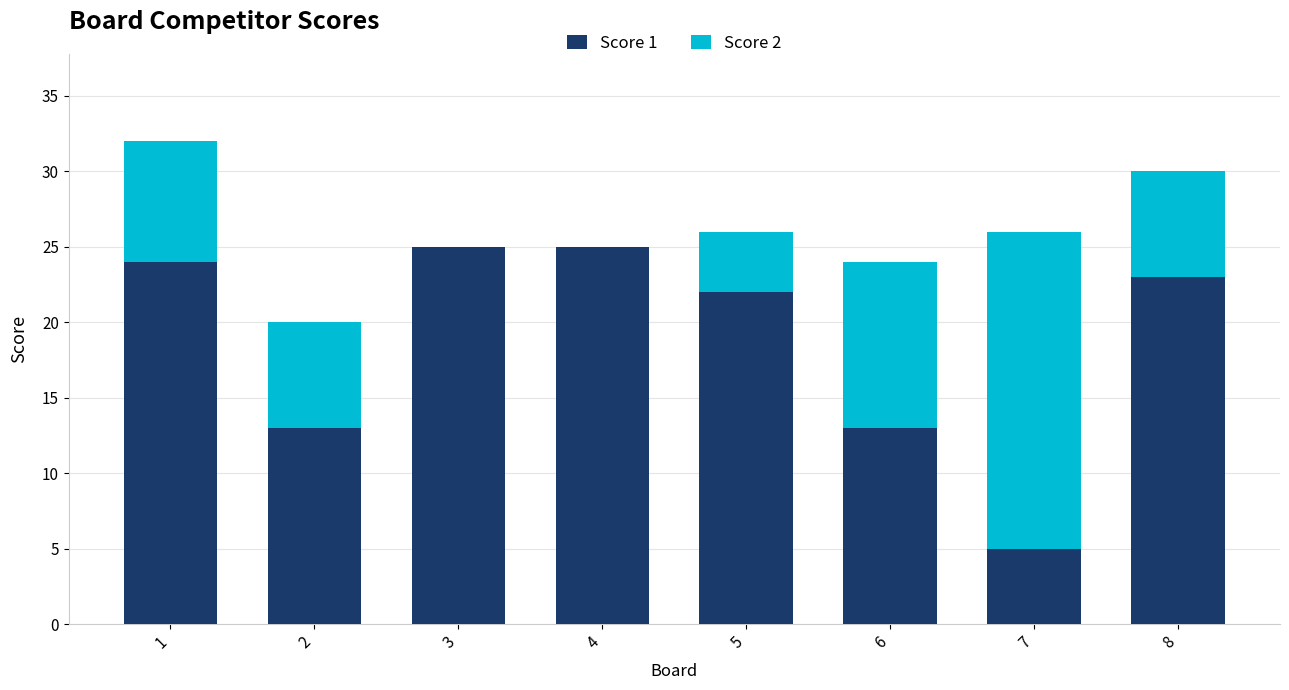

At which category is the sum across all series the highest?

1